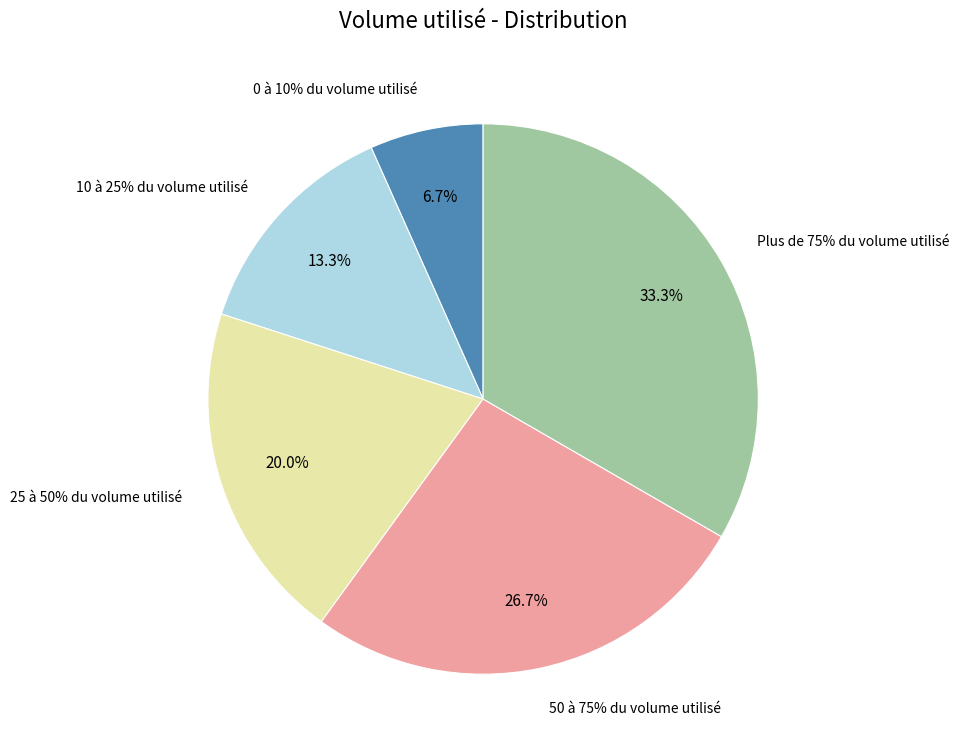

True or false: 50 à 75% du volume utilisé accounts for 18% of the total.

False